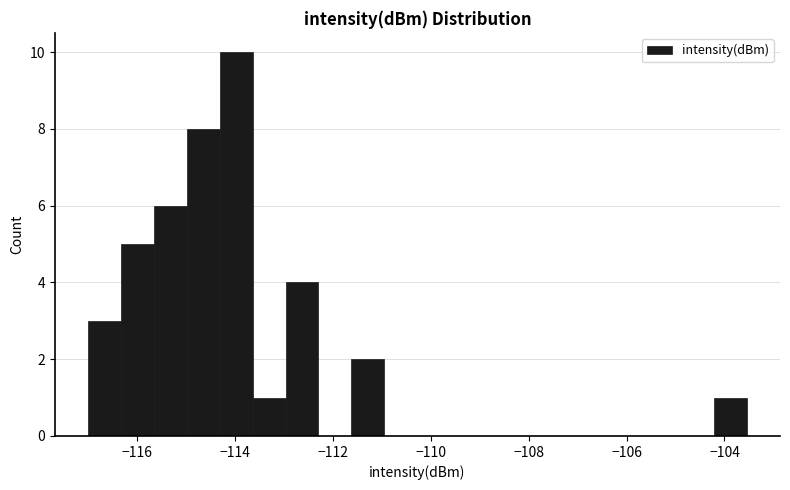

Around what value on the x-axis is the tallest bar? Give the approximate position of its centre, as read against the axis.

-114.0